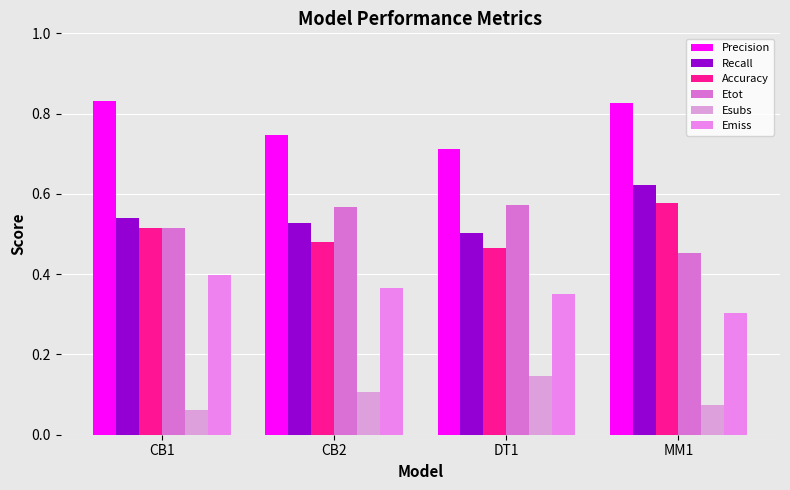

Are the bars grouped side by side (vs. stacked)?

Yes